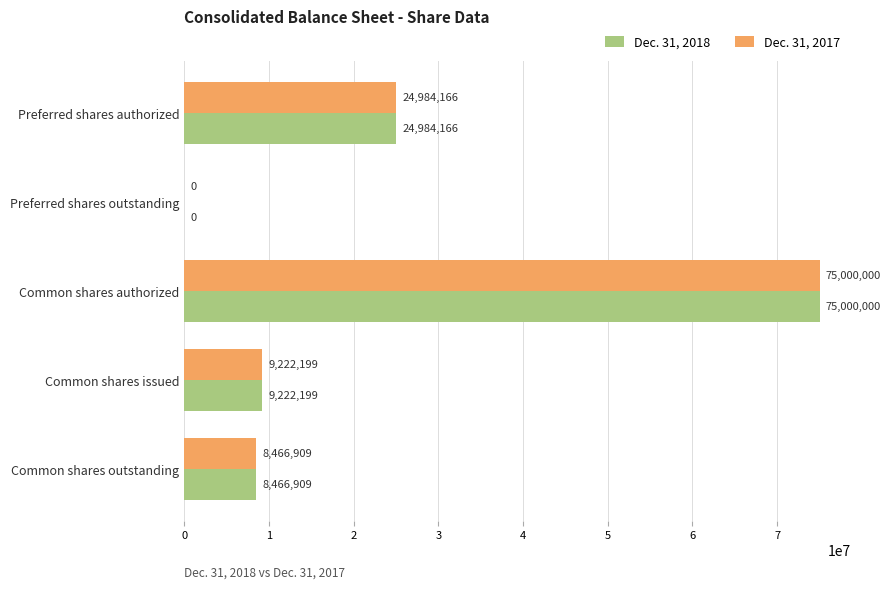

At which label does Dec. 31, 2018 reach its peak?

Common shares authorized